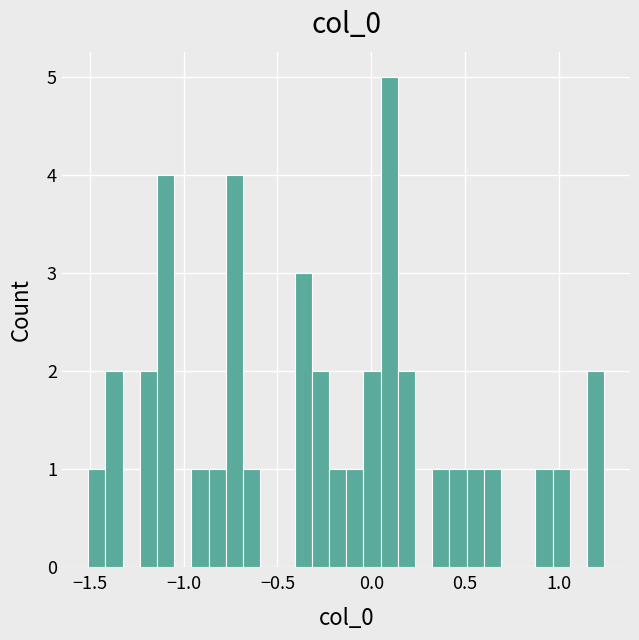

Around what value on the x-axis is the tallest bar? Give the approximate position of its centre, as read against the axis.

0.10